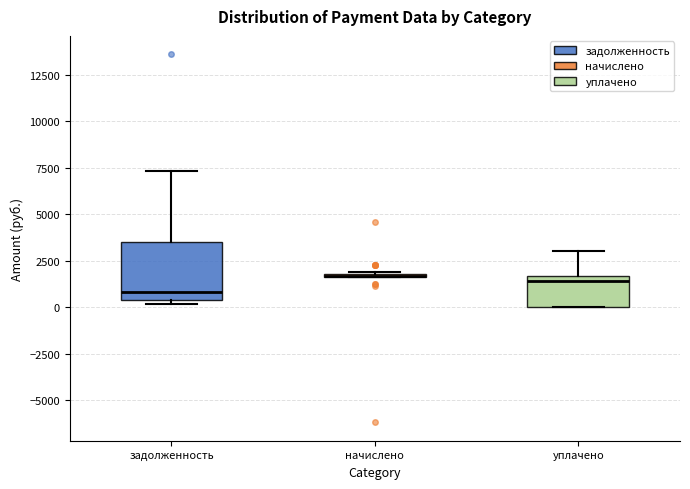

Which box is the tallest, from its lower edge to its upper edge?

задолженность